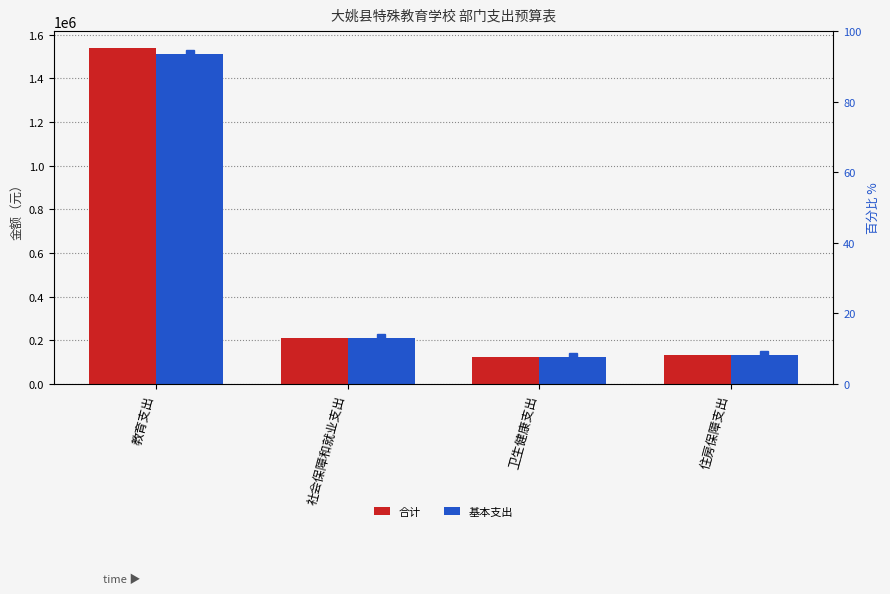

At which category is the sum across all series the highest?

教育支出